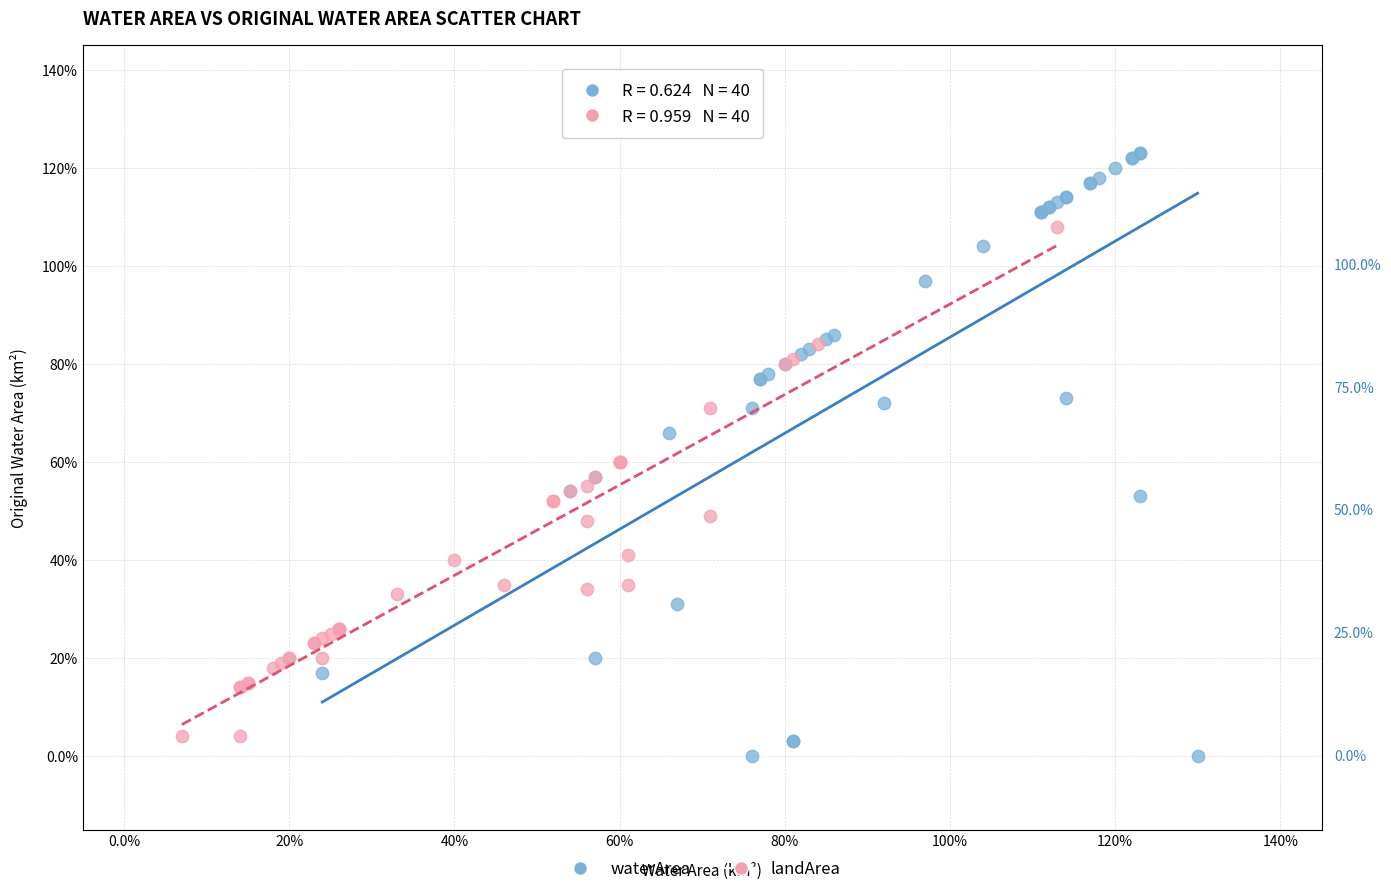

Which series contains the highest Y value?

waterArea